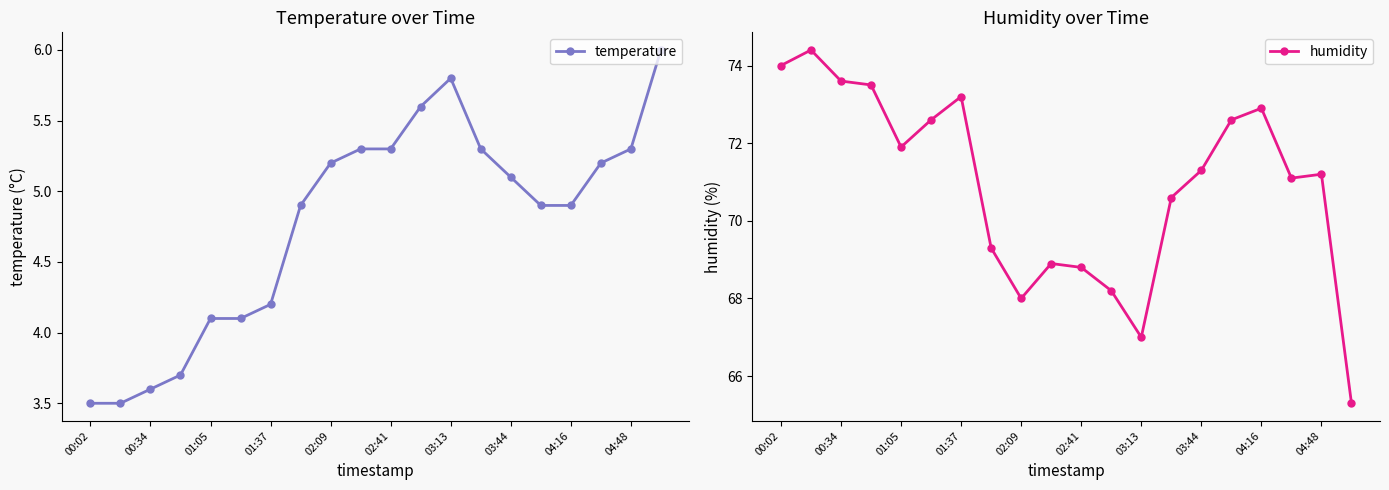

True or false: humidity has a value of 39.4 at 03:44.

False